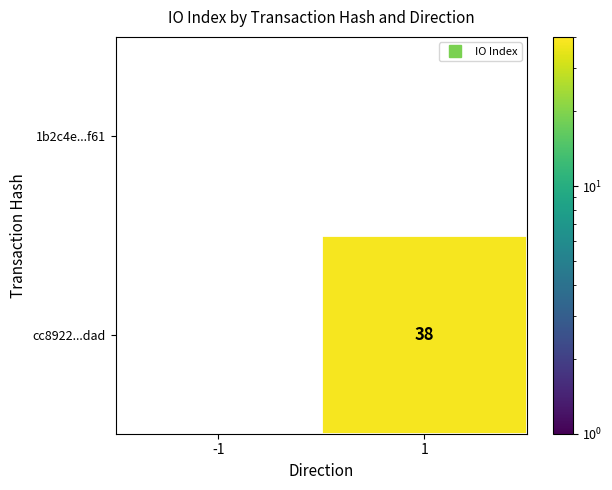

List the series in order of their overall mean, lowest first.

1b2c4e...f61, cc8922...dad